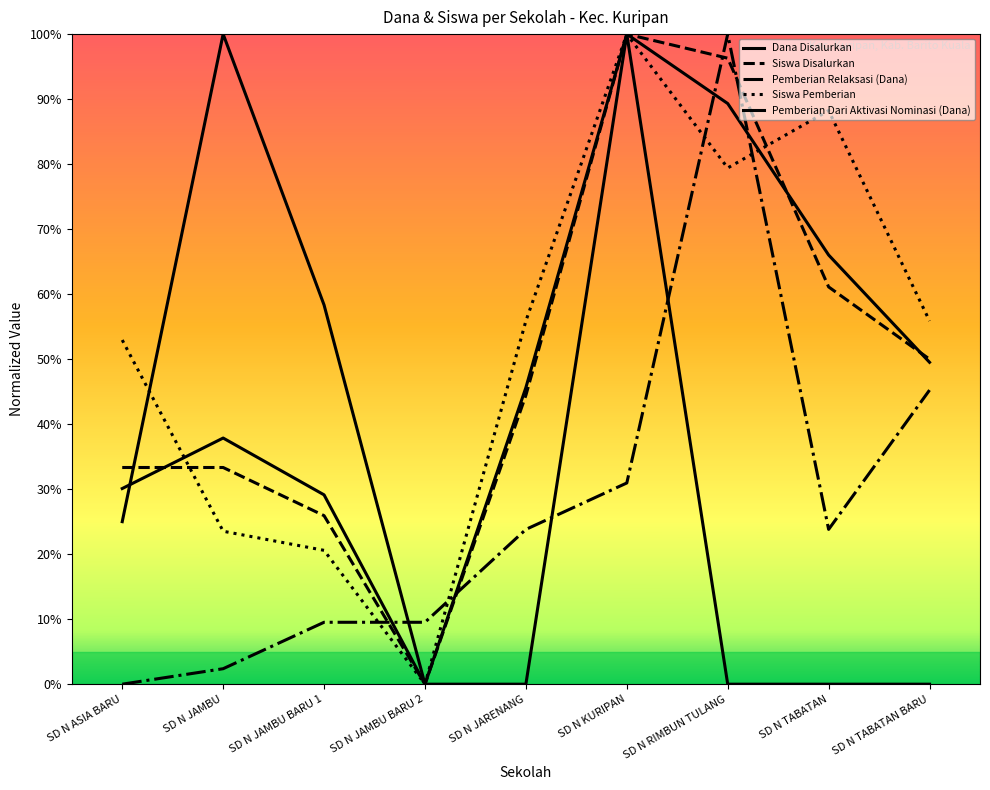

Between SD N KURIPAN and SD N JAMBU BARU 2, which is larger?

SD N KURIPAN